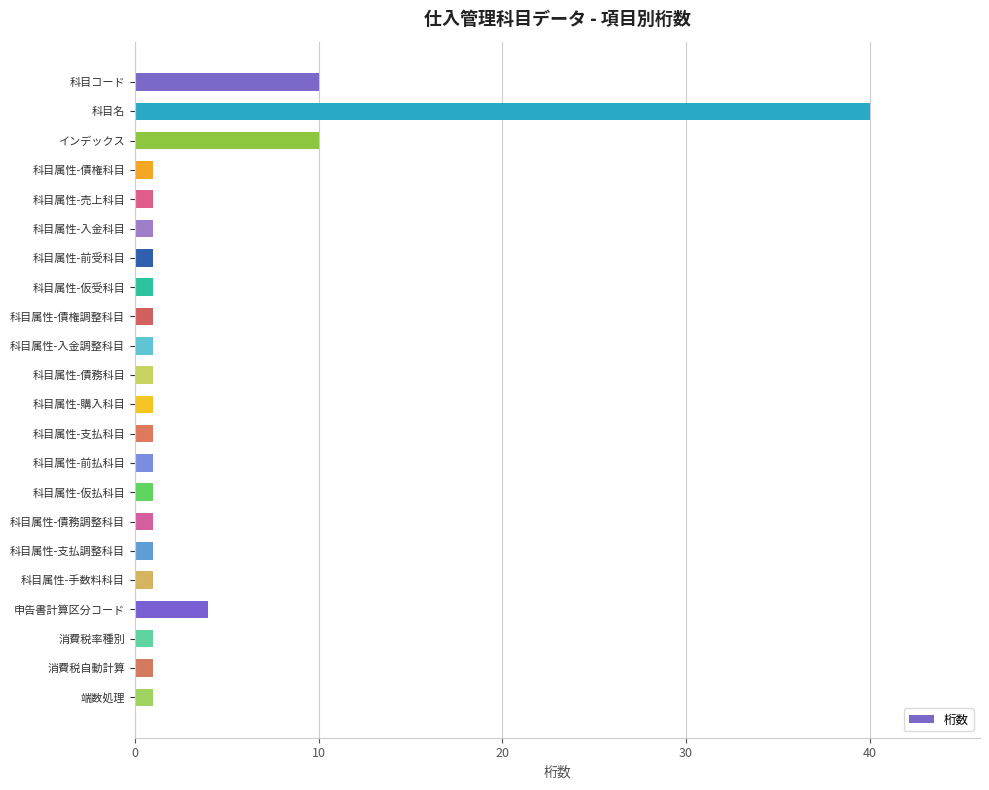

Is it true that the value at 科目属性-支払調整科目 is 1?

True